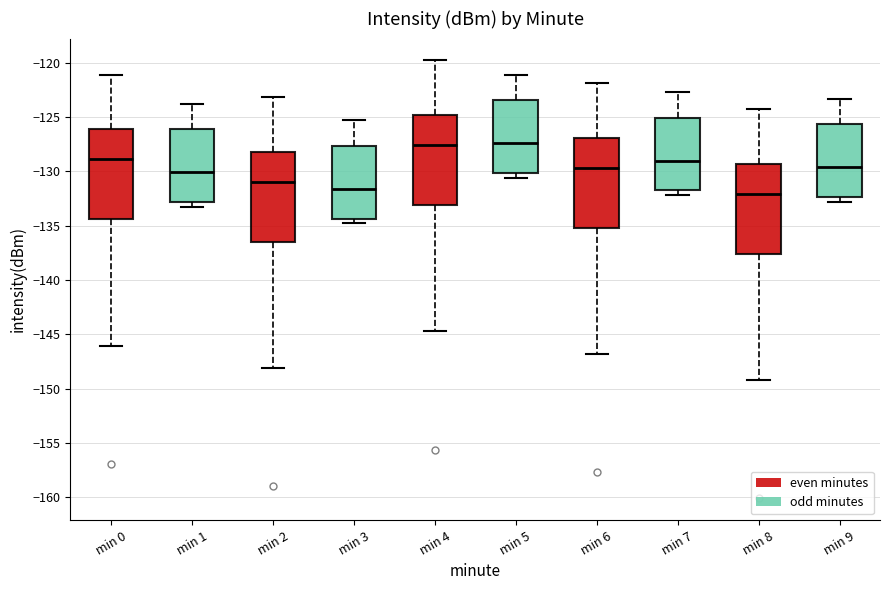

Reading left to right, transcribe this box plot: for each box, give where its median line is, the range the box spans, and where its two whiskers end, as read against the y-axis. The values are not printed on the chart, so give them approximately, as read against the axis.

min 0: median -129.0, box -134.5 to -126.0, whiskers -146.0 to -121.0
min 1: median -130.0, box -133.0 to -126.0, whiskers -133.5 to -124.0
min 2: median -131.0, box -136.5 to -128.0, whiskers -148.0 to -123.0
min 3: median -131.5, box -134.5 to -127.5, whiskers -135.0 to -125.5
min 4: median -127.5, box -133.0 to -125.0, whiskers -144.5 to -120.0
min 5: median -127.5, box -130.0 to -123.5, whiskers -130.5 to -121.0
min 6: median -129.5, box -135.0 to -127.0, whiskers -147.0 to -122.0
min 7: median -129.0, box -131.5 to -125.0, whiskers -132.0 to -122.5
min 8: median -132.0, box -137.5 to -129.5, whiskers -149.0 to -124.5
min 9: median -129.5, box -132.5 to -125.5, whiskers -133.0 to -123.5